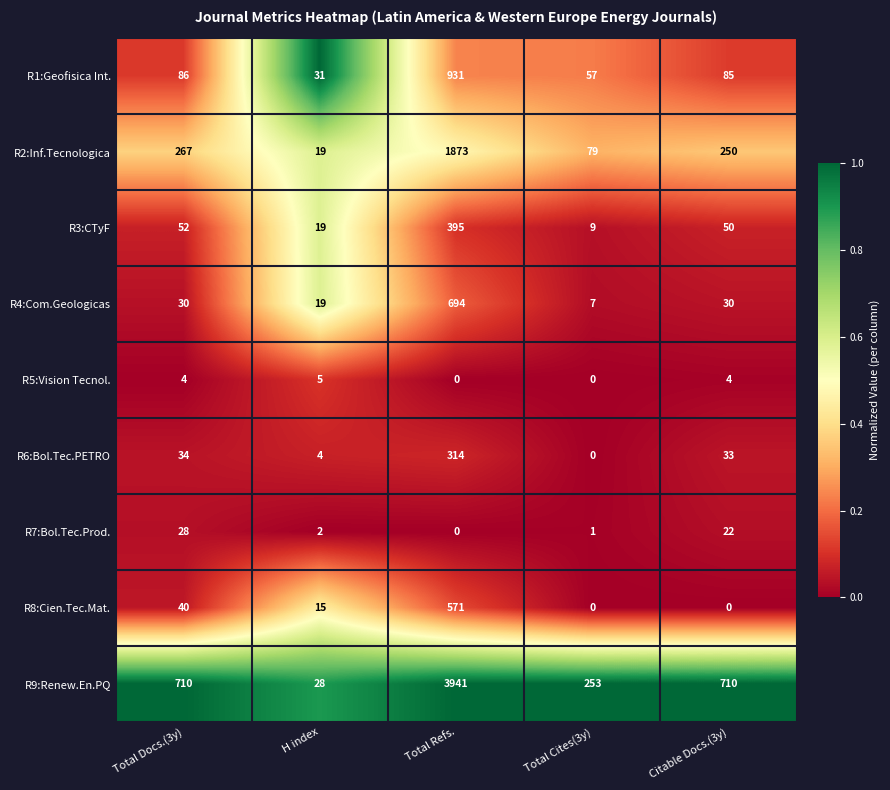

What is the average value of the R1:Geofisica Int. series?

238